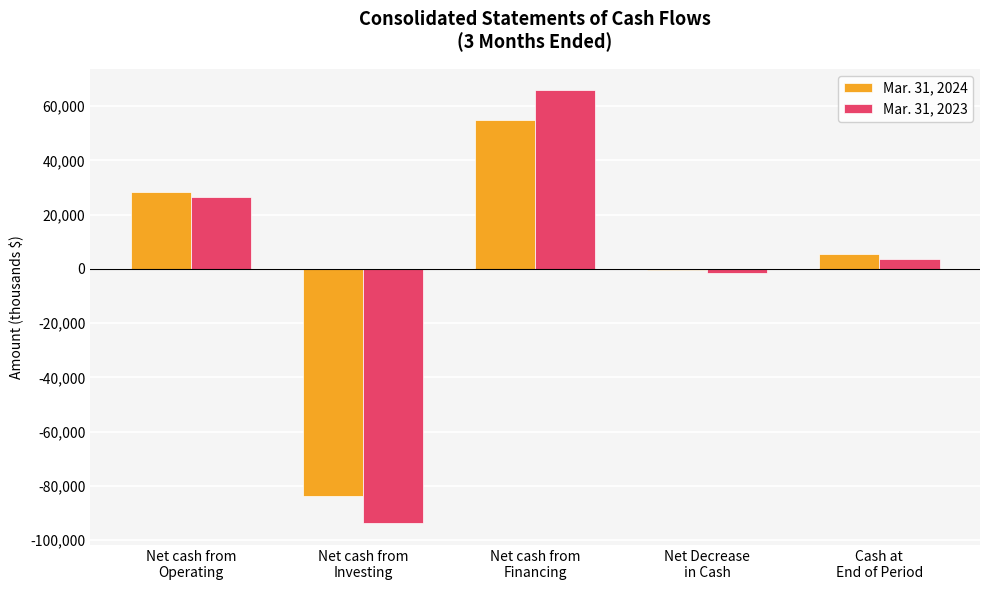

Which series has the widest spread of values?

Mar. 31, 2023